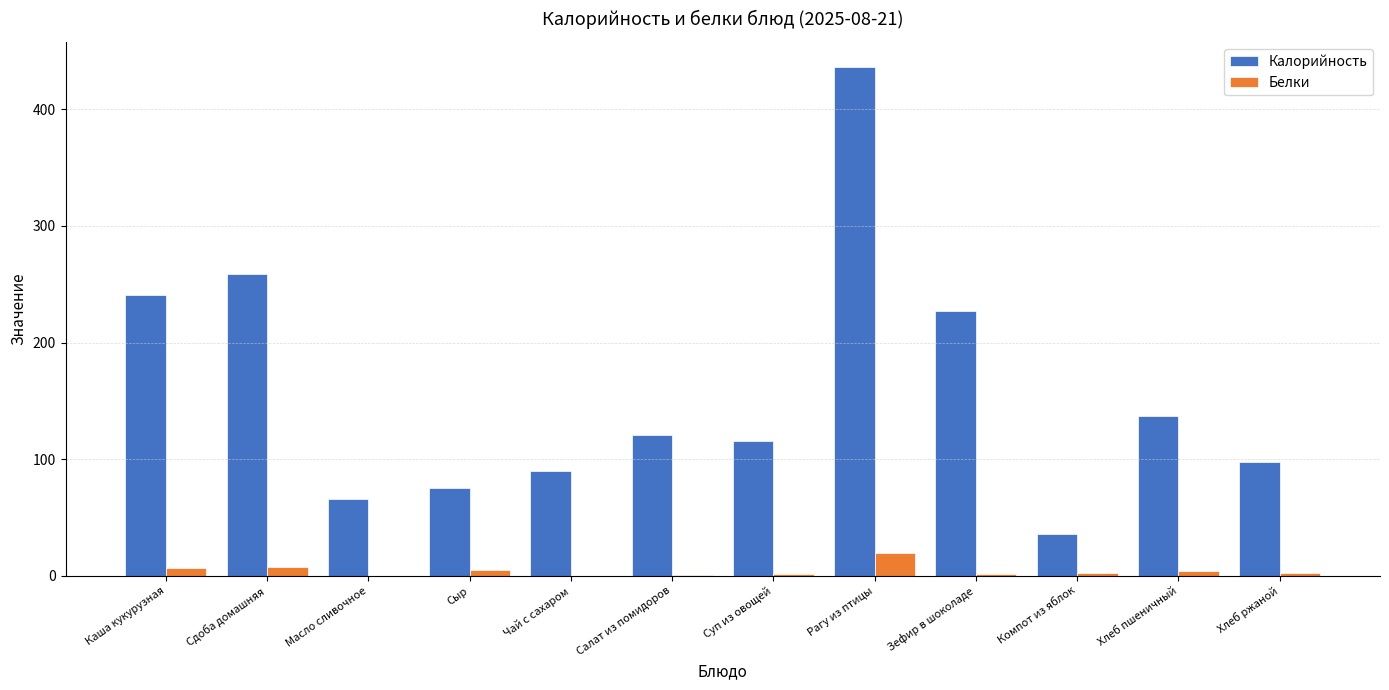

What is the sum of the Белки values at Хлеб ржаной and Хлеб пшеничный?

6.0